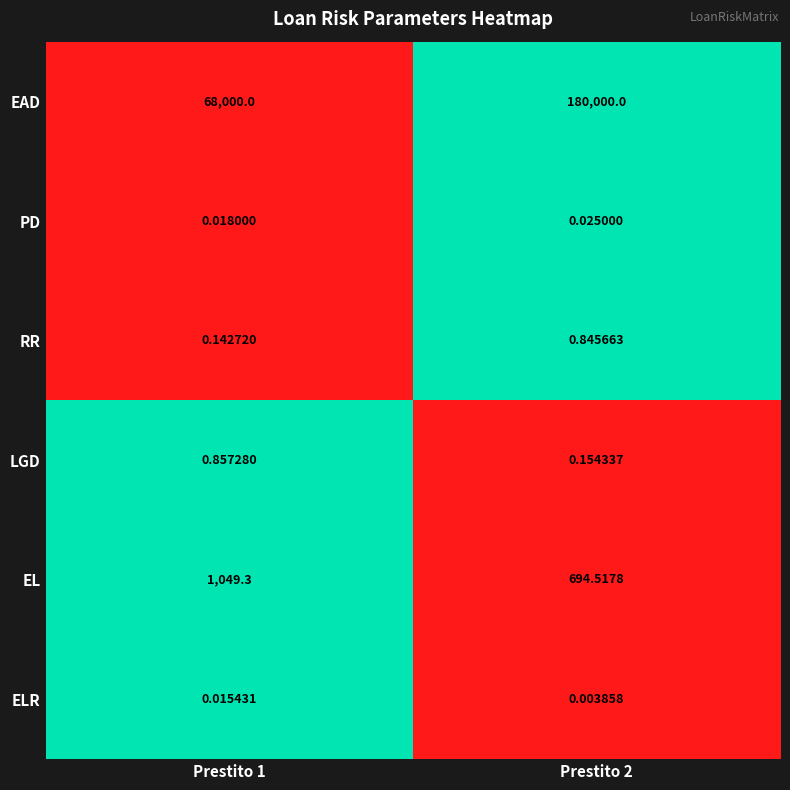

At how many categories does at least one series exceed 0?

2